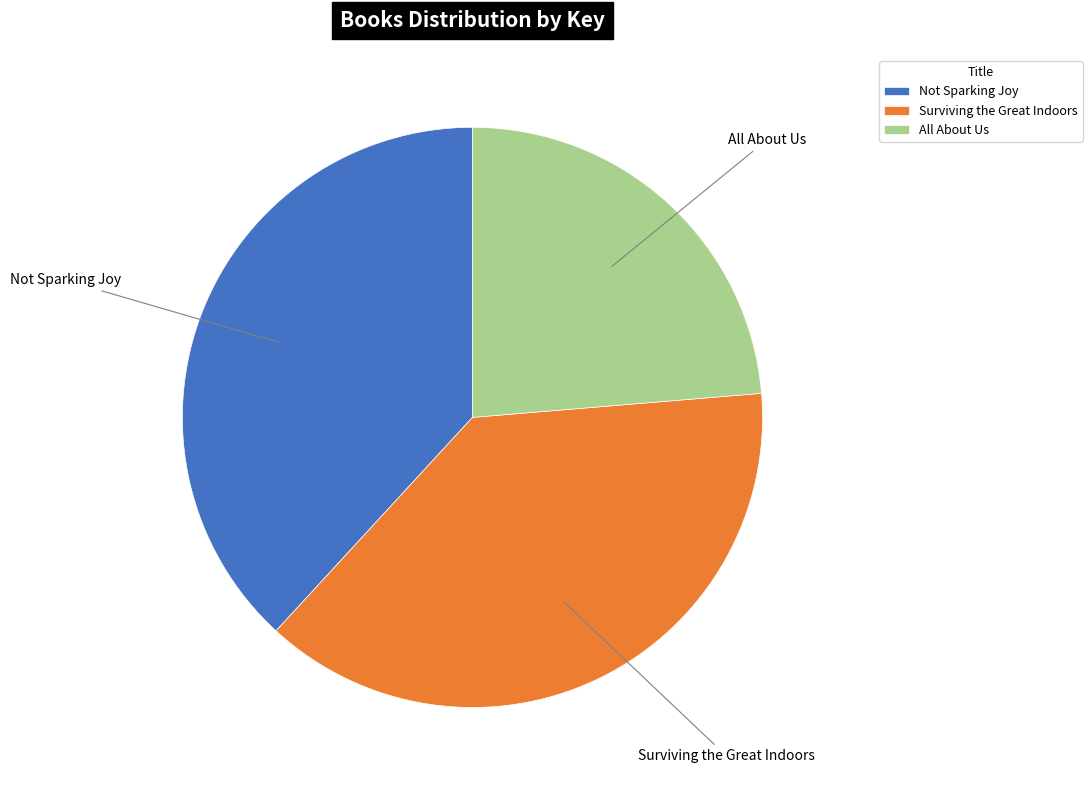

Does Not Sparking Joy account for over 50% of the chart?

No